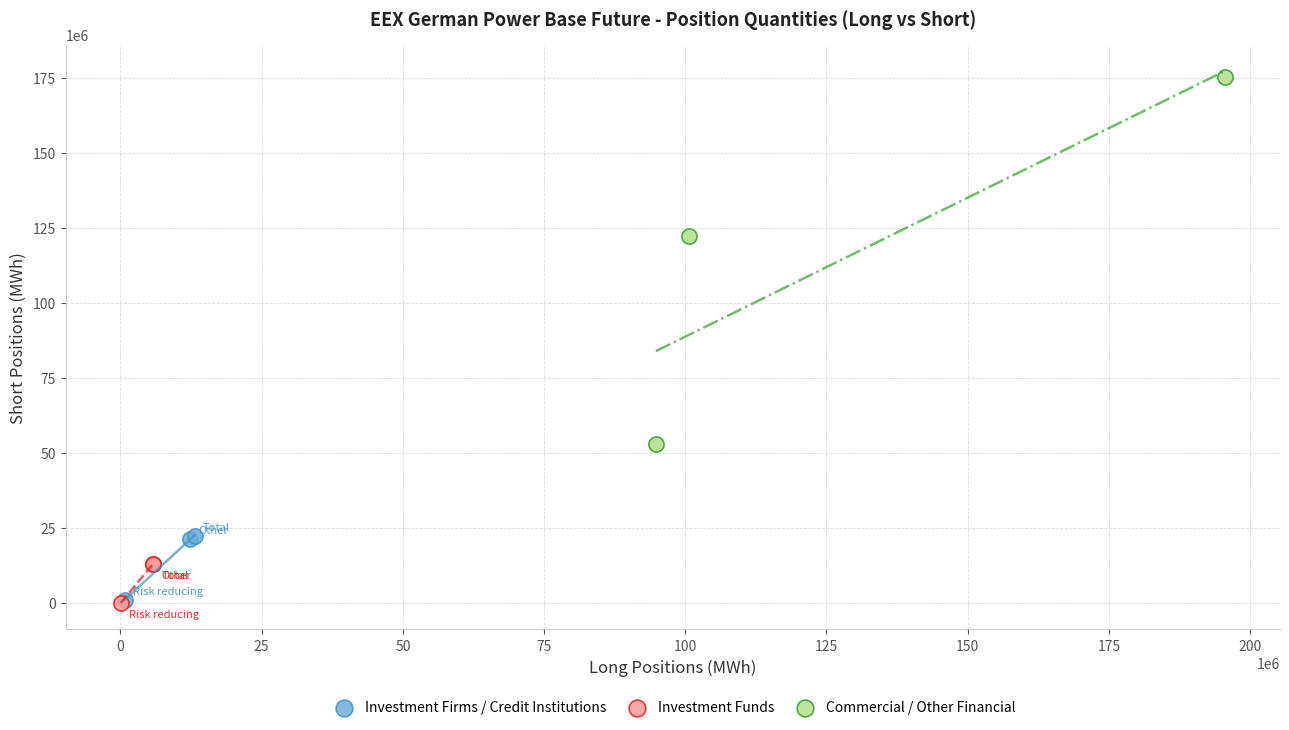

Which series has the widest spread of Y values?

Commercial / Other Financial